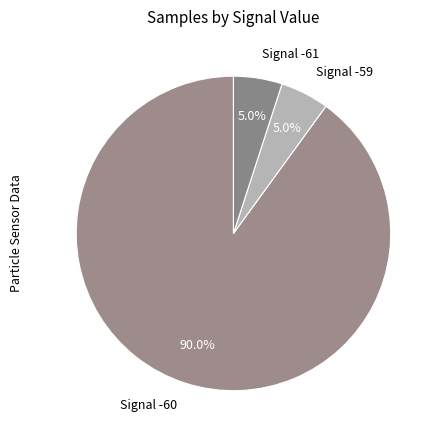

Is there a majority slice in this chart?

Yes